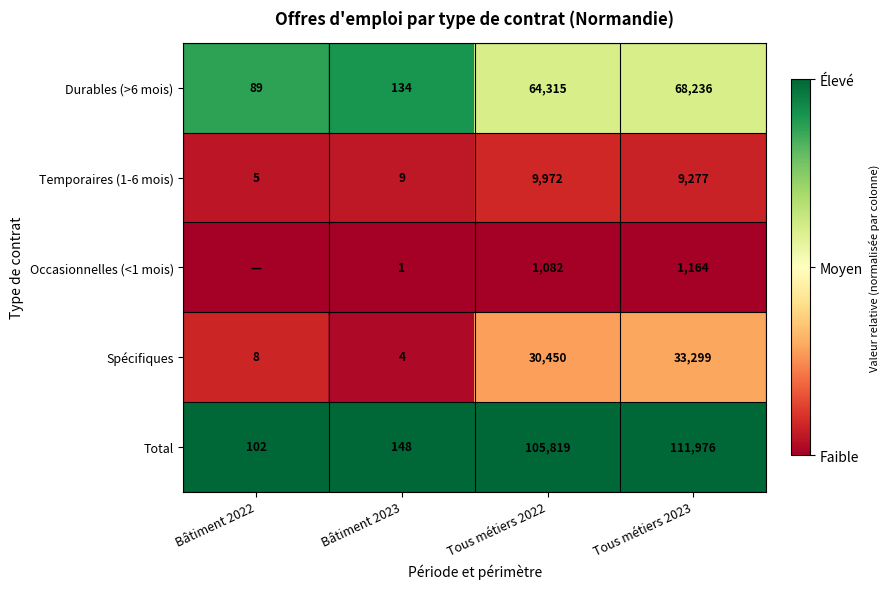

What is the difference between the highest and lowest values at Tous métiers 2023?

110812